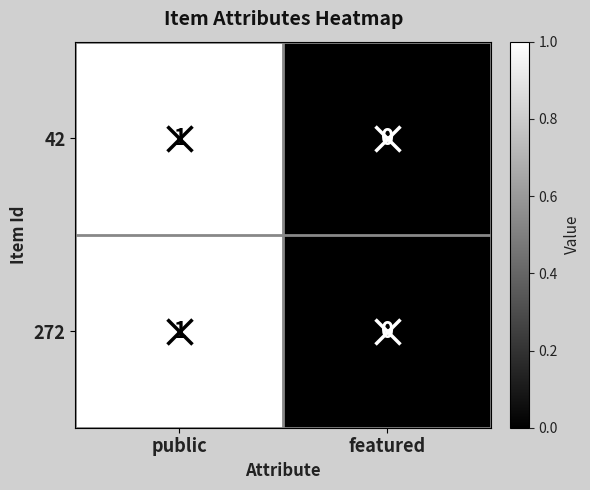

List the labels in order of 272 value, largest first.

public, featured